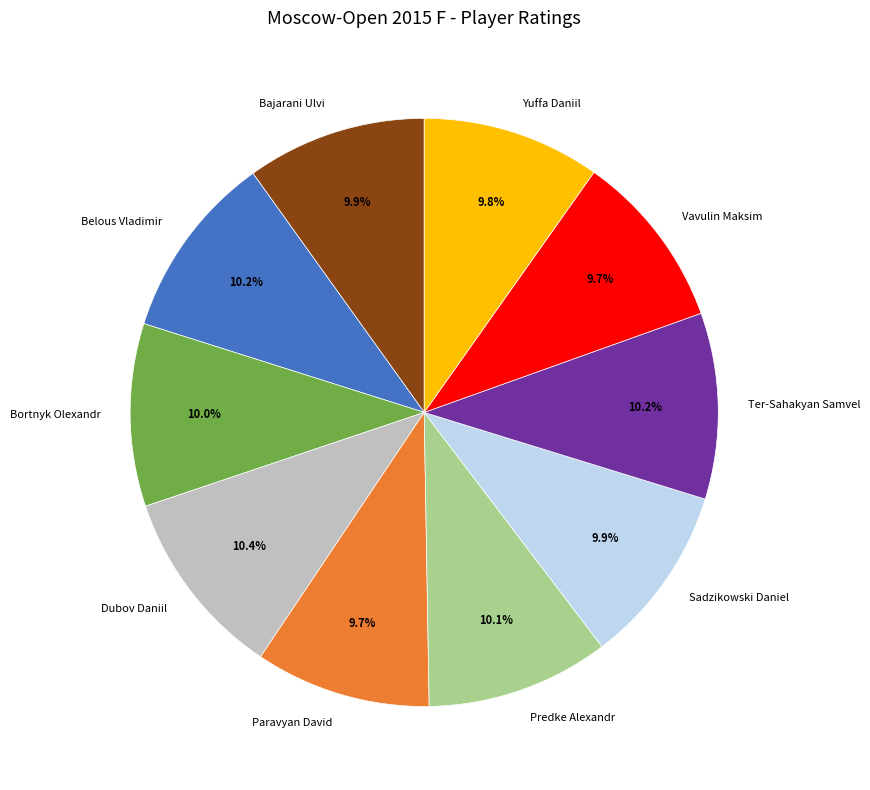

What is the ratio of the value at Bajarani Ulvi to the value at Paravyan David?

1.0